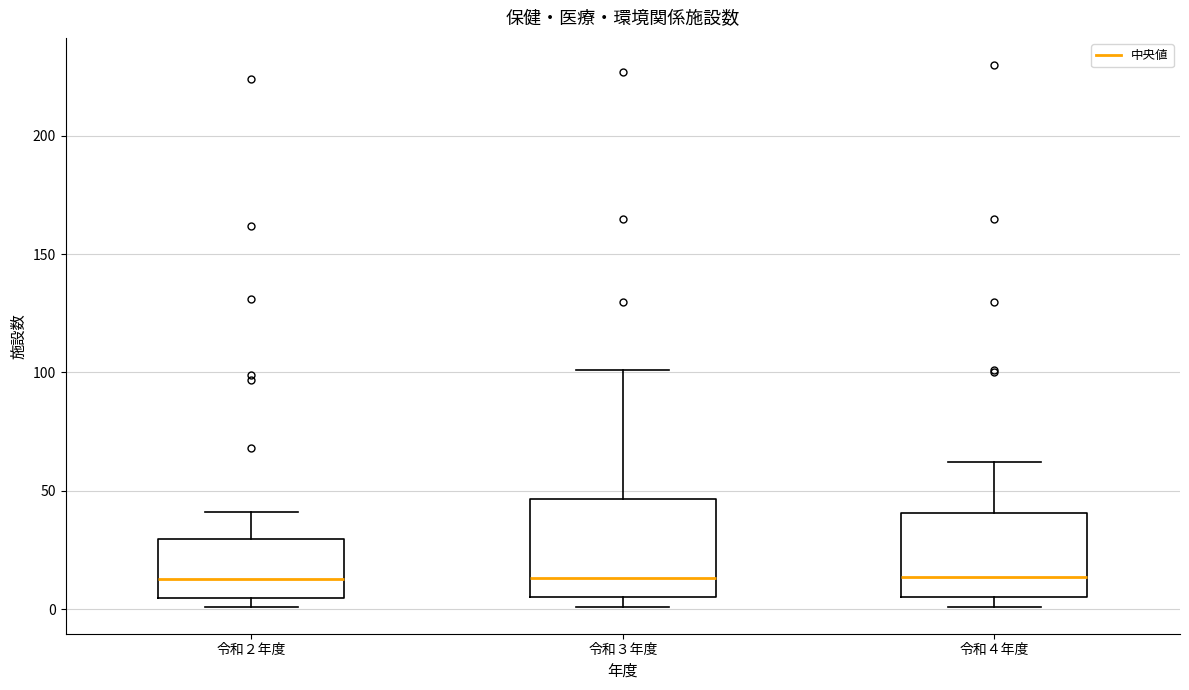

Reading left to right, read every box against the y-axis: the position of its median line, the range the box covers, and the ends of its whiskers. The values are not printed on the chart, so give them approximately, as read against the axis.

令和２年度: median 15, box 5 to 30, whiskers 0 to 40
令和３年度: median 15, box 5 to 45, whiskers 0 to 100
令和４年度: median 15, box 5 to 40, whiskers 0 to 60